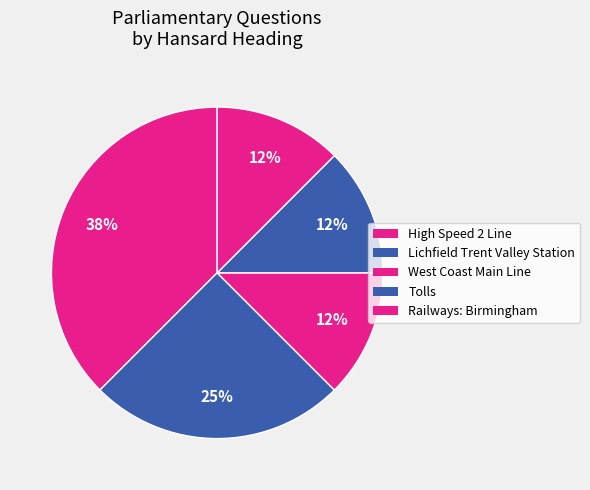

How many slices are in this pie chart?

5